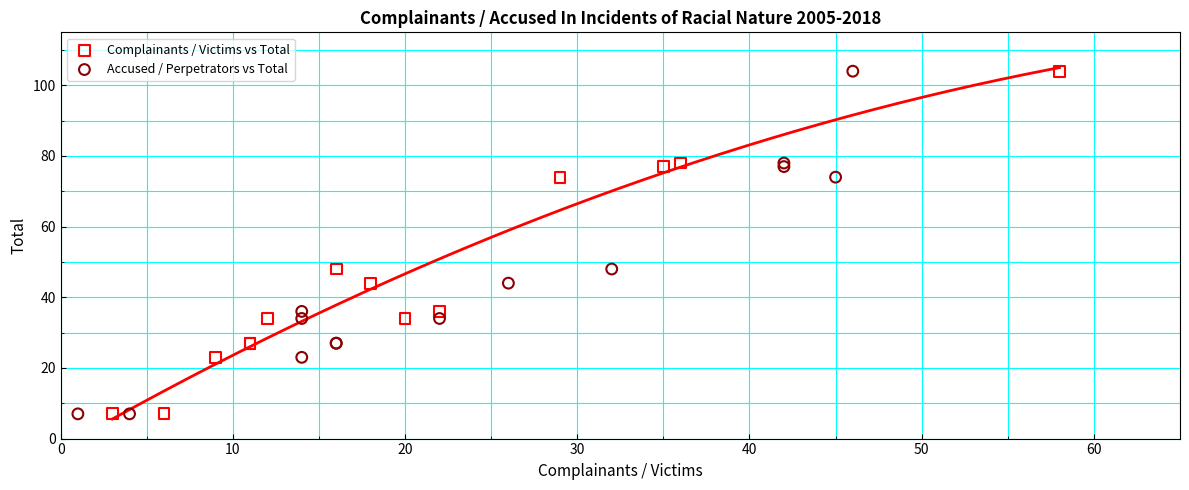

What are all the series names shown in the legend?

Complainants / Victims vs Total, Accused / Perpetrators vs Total